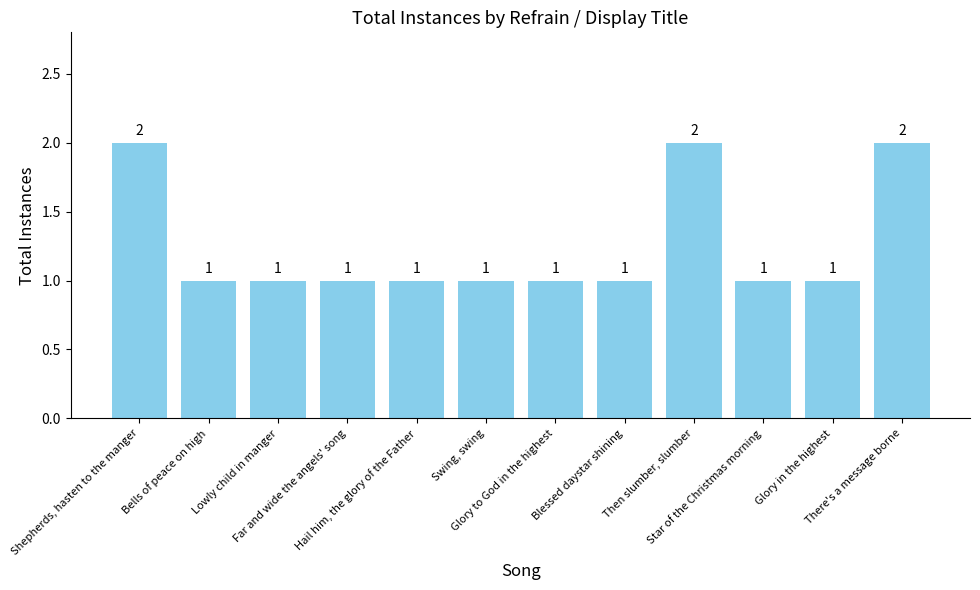

What is the minimum value shown in the chart?

1